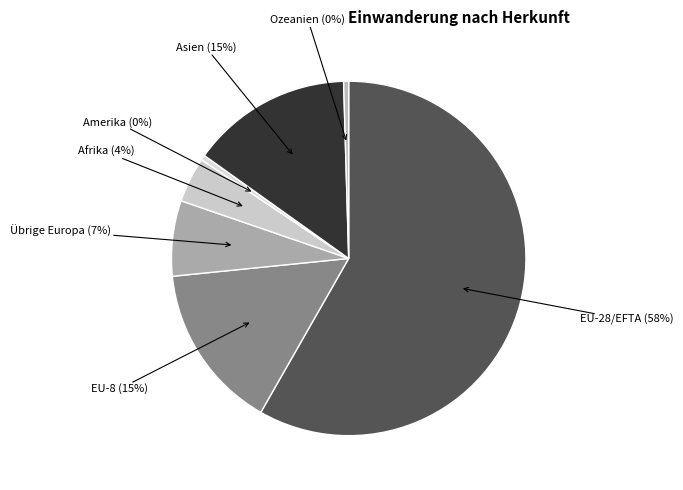

What is the largest slice in the pie chart?

EU-28/EFTA